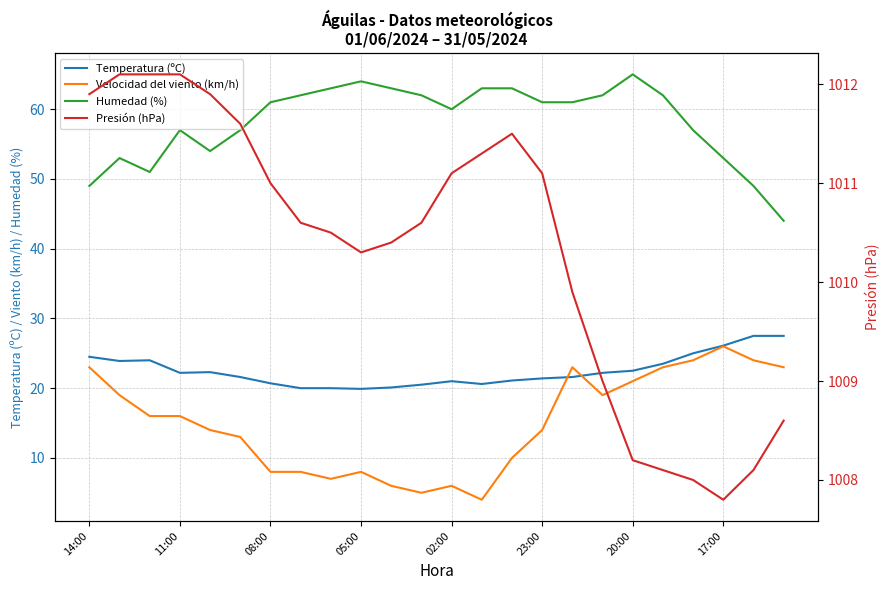

At 11:00, list the series in order from largest to smallest.

Presión (hPa), Humedad (%), Temperatura (ºC), Velocidad del viento (km/h)